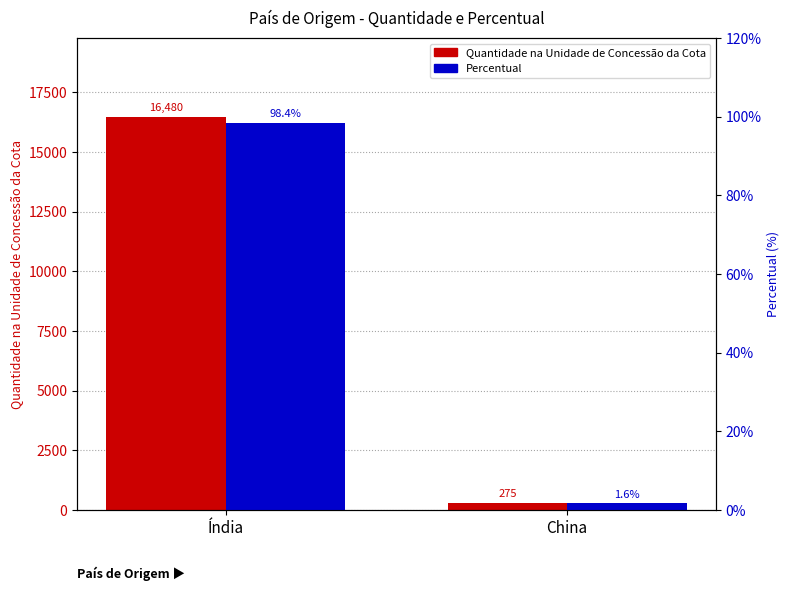

Reading left to right, what are all the values shown in this chart?

Quantidade na Unidade de Concessão da Cota: 16480.0	275.0
Percentual: 98.4	1.6